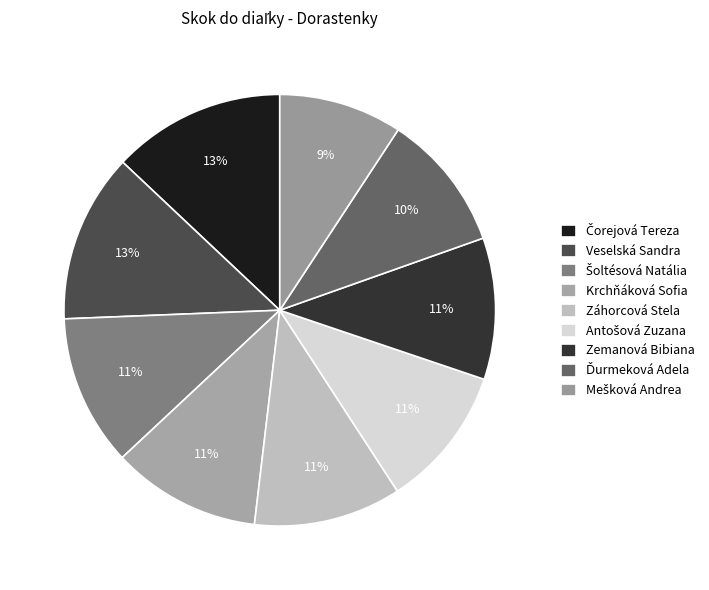

Count the number of slices in the pie.

9